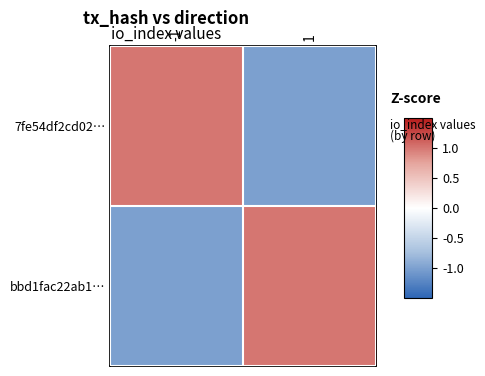

Rank the series at 1 from highest to lowest value.

bbd1fac22ab1…, 7fe54df2cd02…